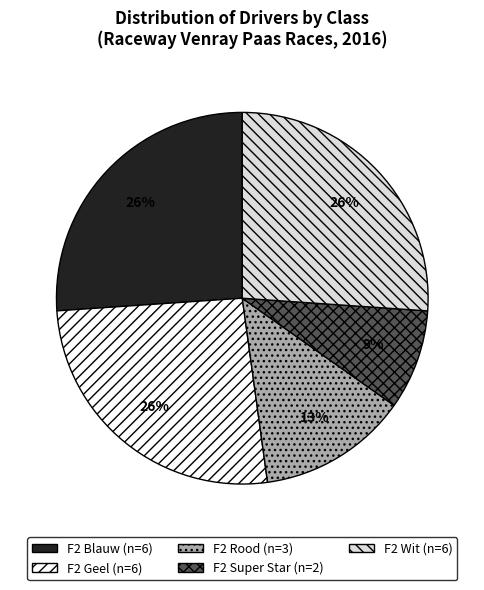

Does any single category account for the majority?

No